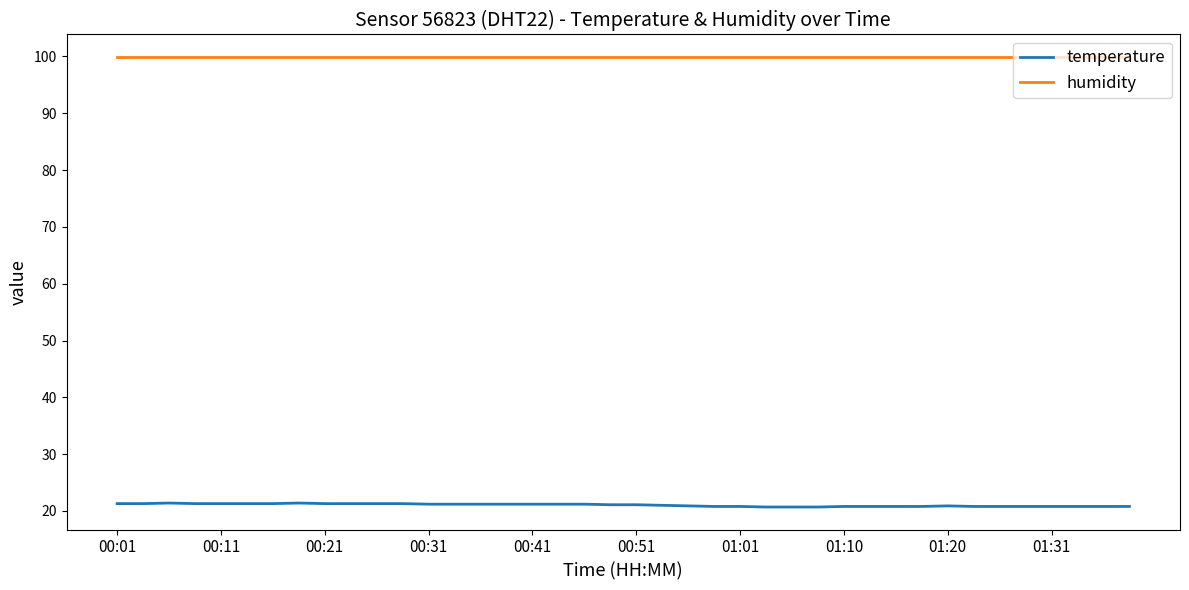

True or false: humidity and temperature cross at least once.

False